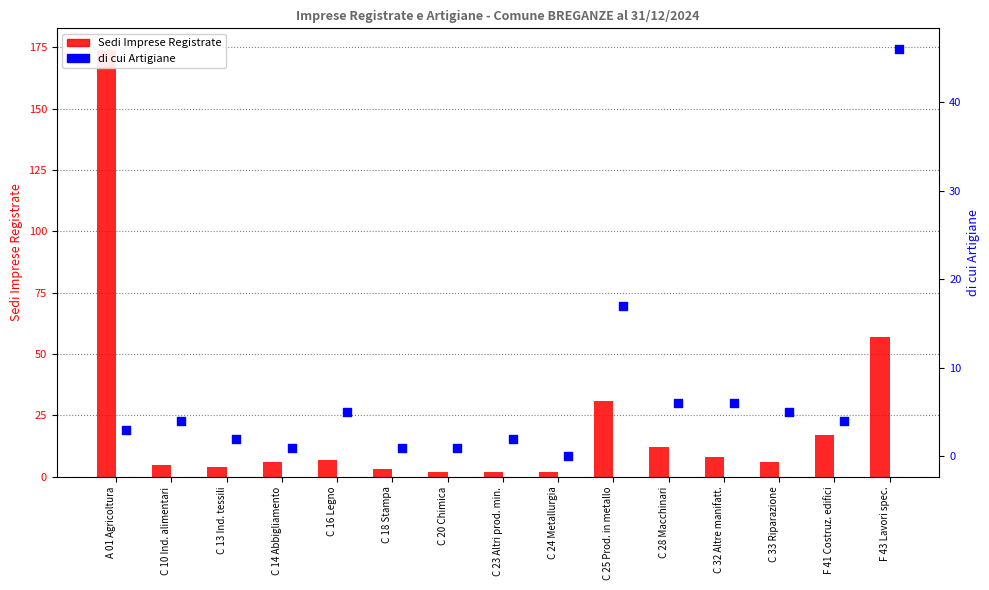

At how many categories does at least one series exceed 7?

6